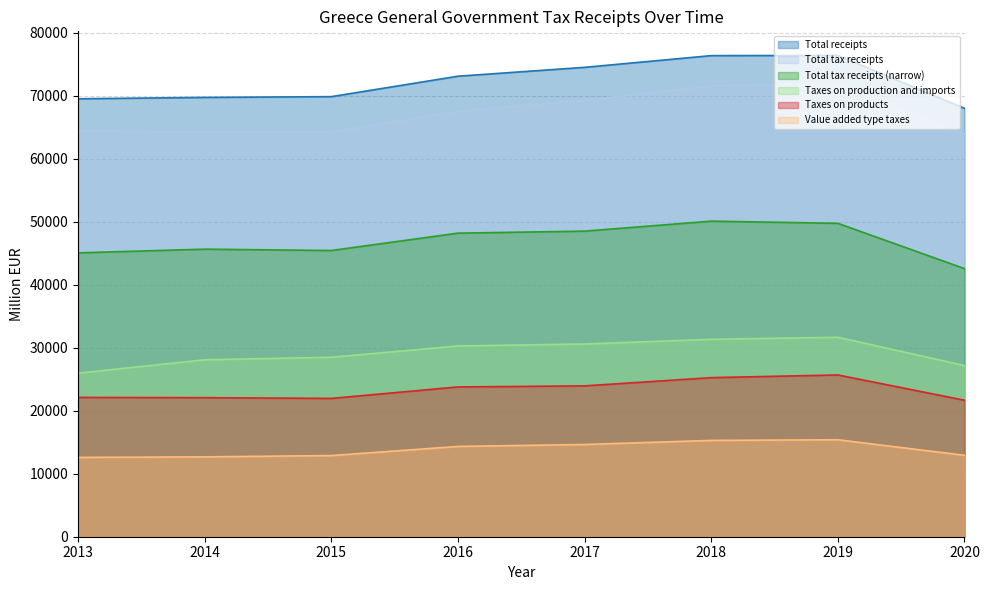

What is the sum of the Total receipts values at 2018 and 2017?

150863